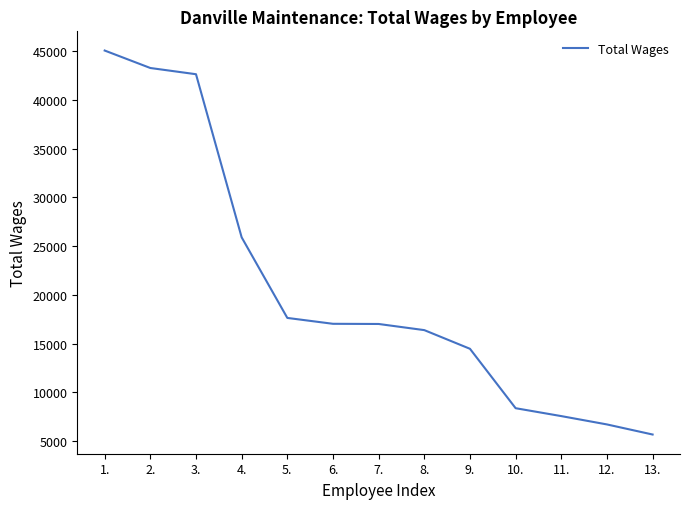

What is the difference between the maximum and minimum values?

39391